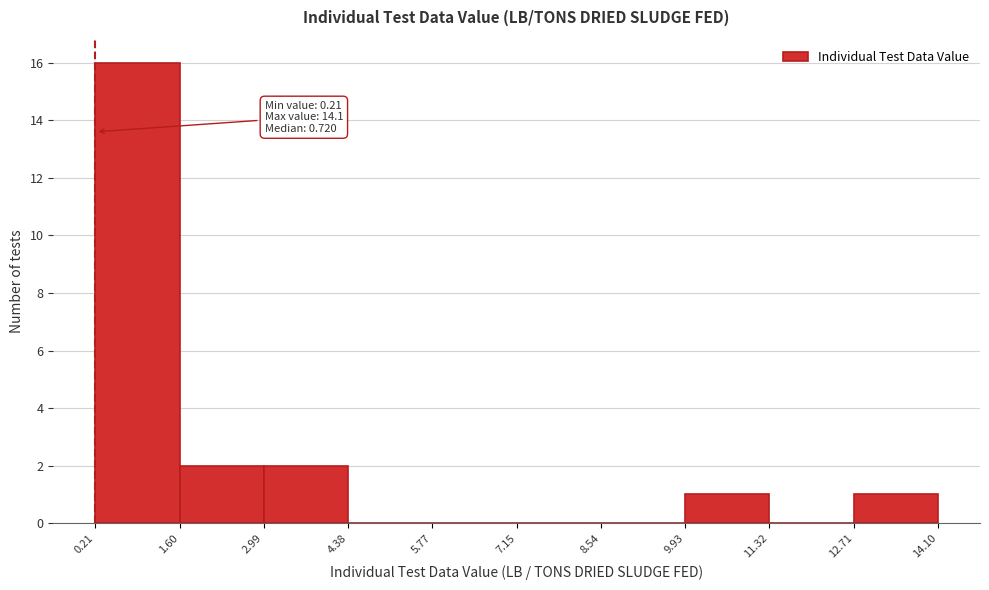

Which range on the x-axis has the tallest bar?

0.21 to 1.60